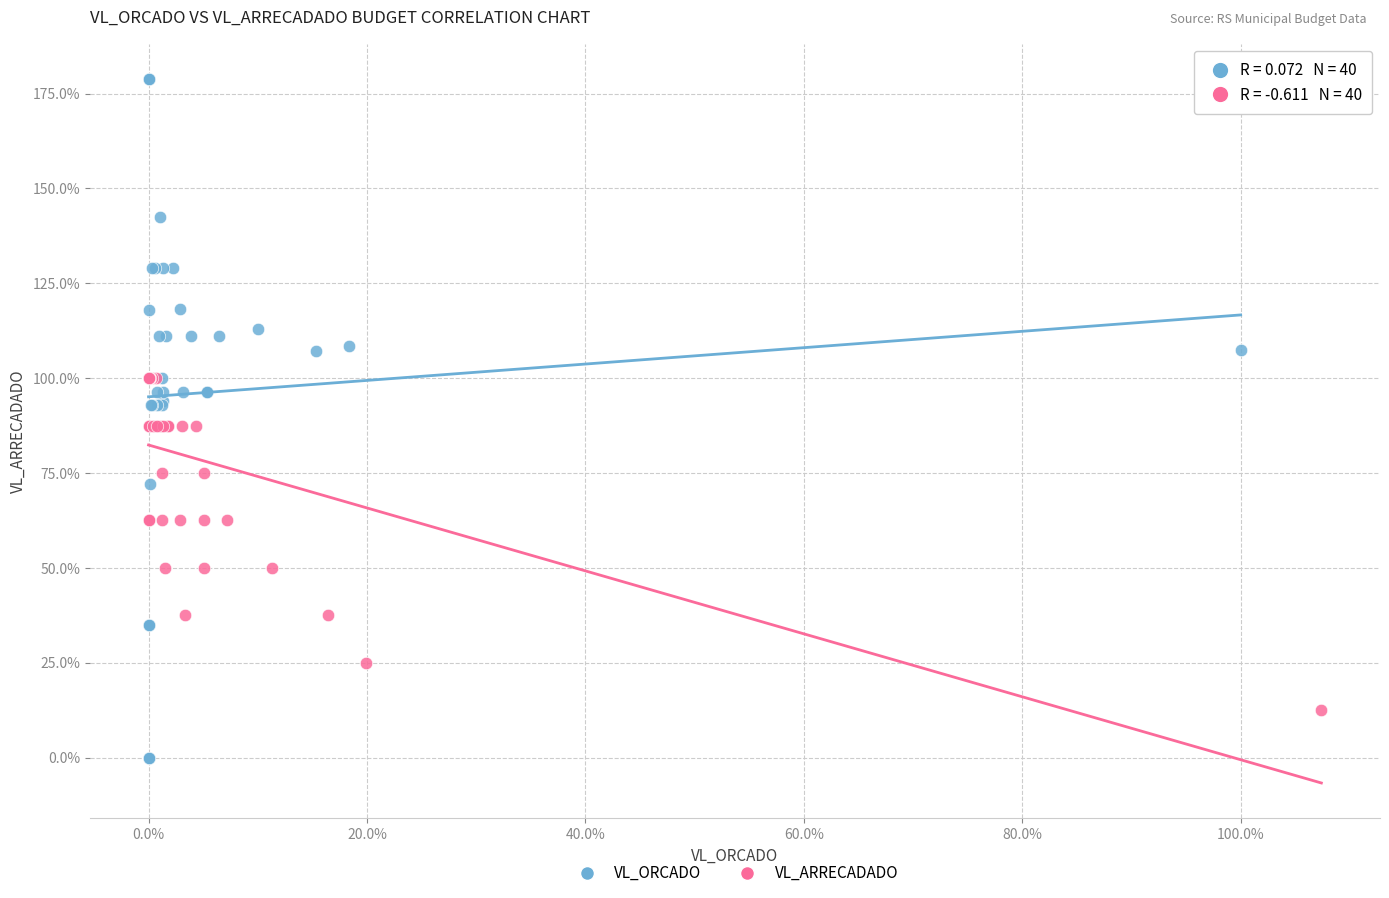

Which series has the largest Y range (max minus min)?

VL_ORCADO